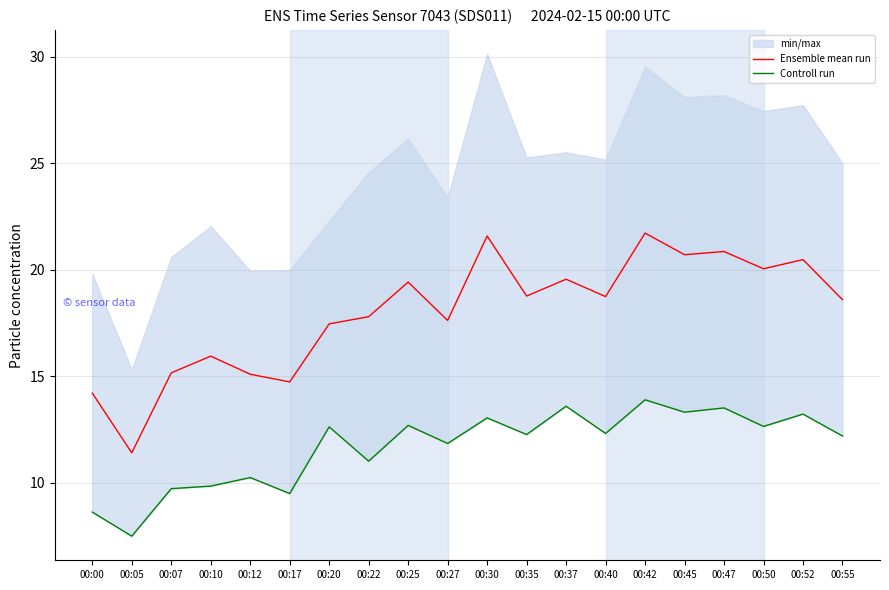

List the series in order of their overall mean, lowest first.

Controll run, Ensemble mean run